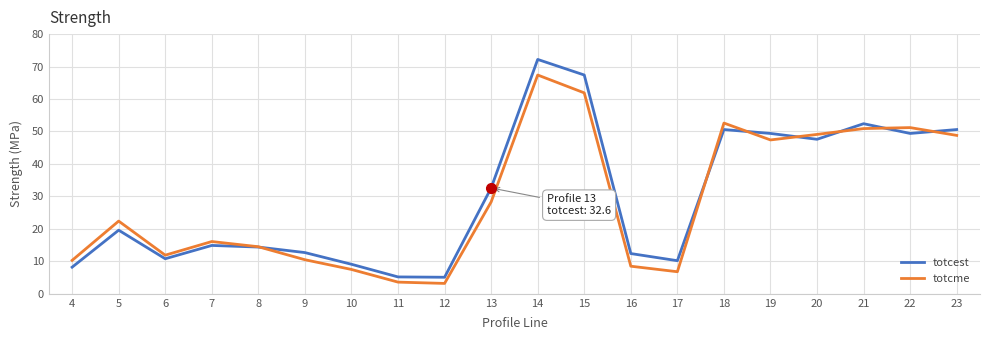

Which series has the largest range (max minus min)?

totcest